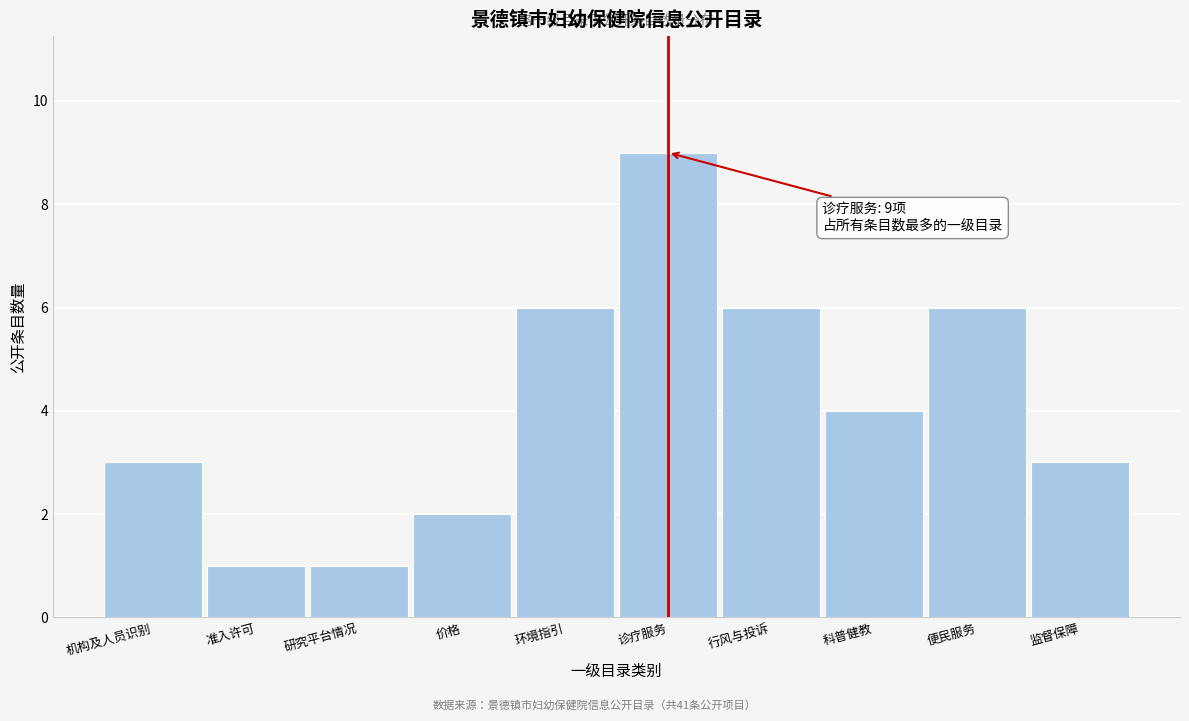

Reading left to right, what are all the values shown in this chart?

机构及人员识别=3	准入许可=1	研究平台情况=1	价格=2	环境指引=6	诊疗服务=9	行风与投诉=6	科普健教=4	便民服务=6	监督保障=3